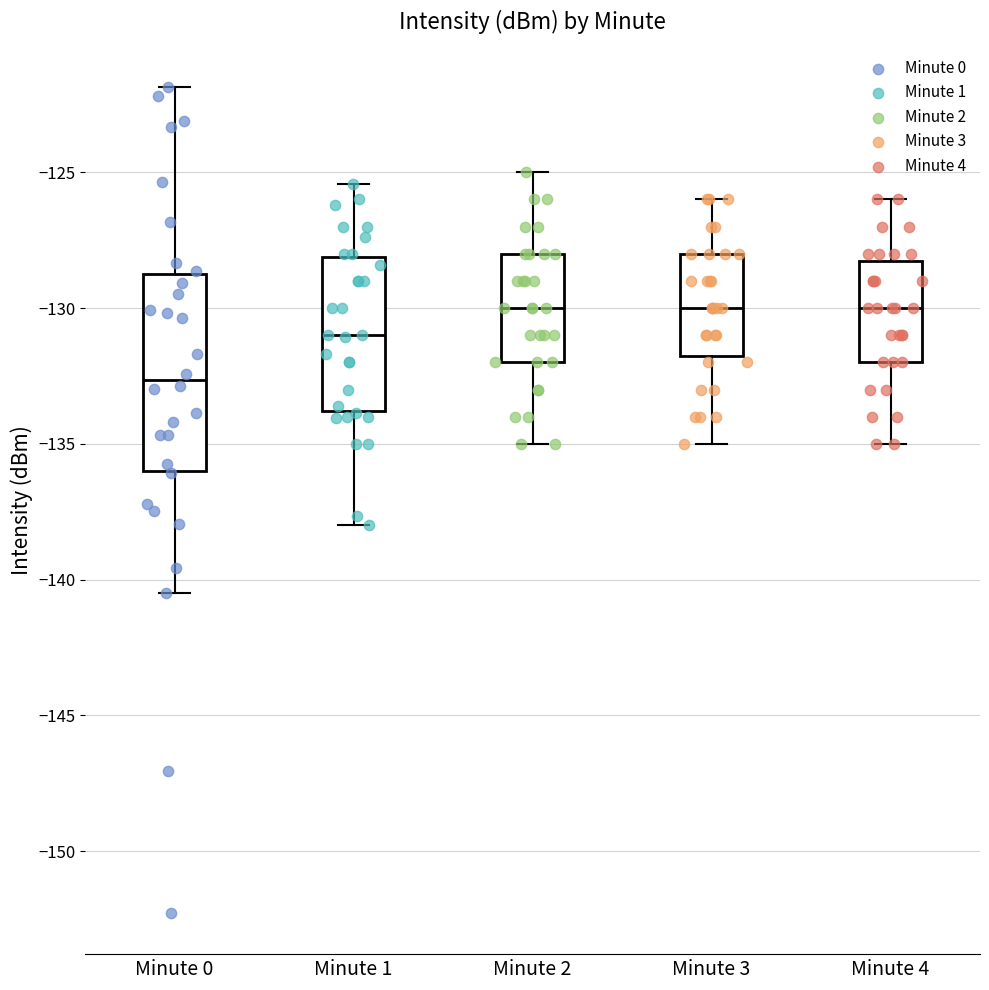

Reading left to right, transcribe this box plot: for each box, give where its median line is, the range the box spans, and where its two whiskers end, as read against the y-axis. The values are not printed on the chart, so give them approximately, as read against the axis.

Minute 0: median -132.5, box -136.0 to -128.5, whiskers -140.5 to -122.0
Minute 1: median -131.0, box -134.0 to -128.0, whiskers -138.0 to -125.5
Minute 2: median -130.0, box -132.0 to -128.0, whiskers -135.0 to -125.0
Minute 3: median -130.0, box -131.5 to -128.0, whiskers -135.0 to -126.0
Minute 4: median -130.0, box -132.0 to -128.0, whiskers -135.0 to -126.0